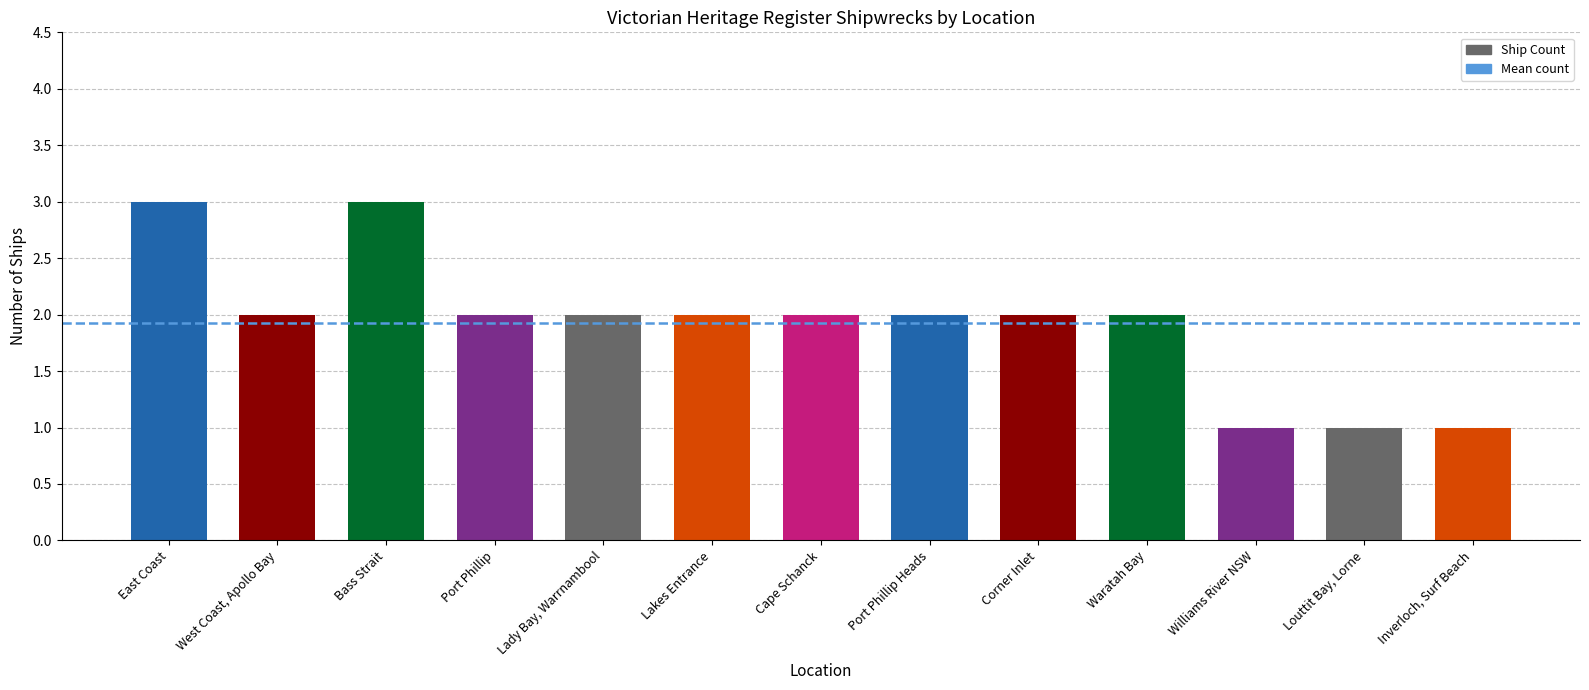

What is the average value?

2